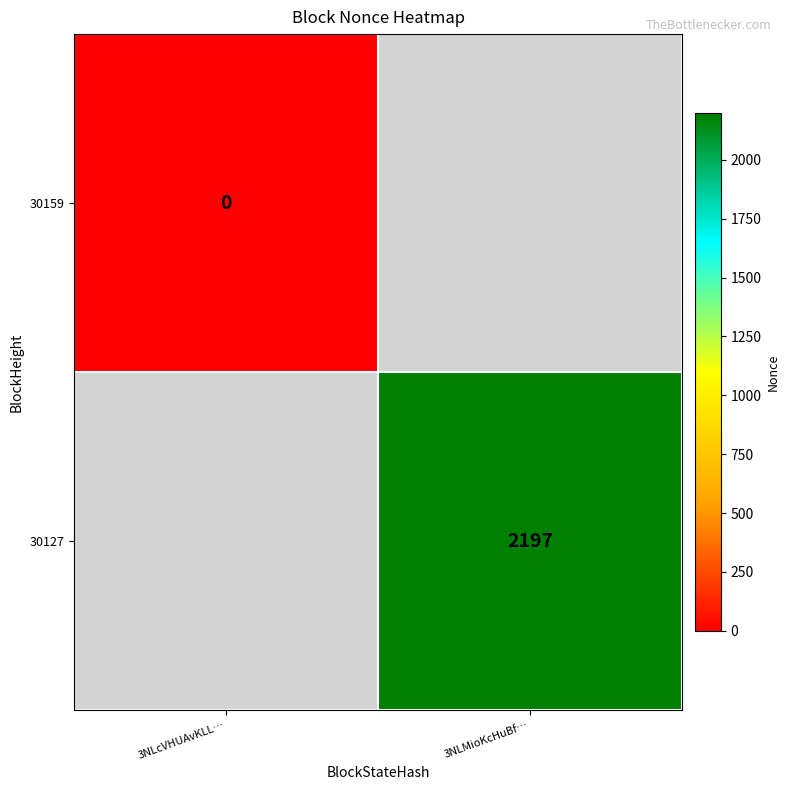

The 30127 series shows 2197 at 3NLMioKcHuBf…. True or false?

True